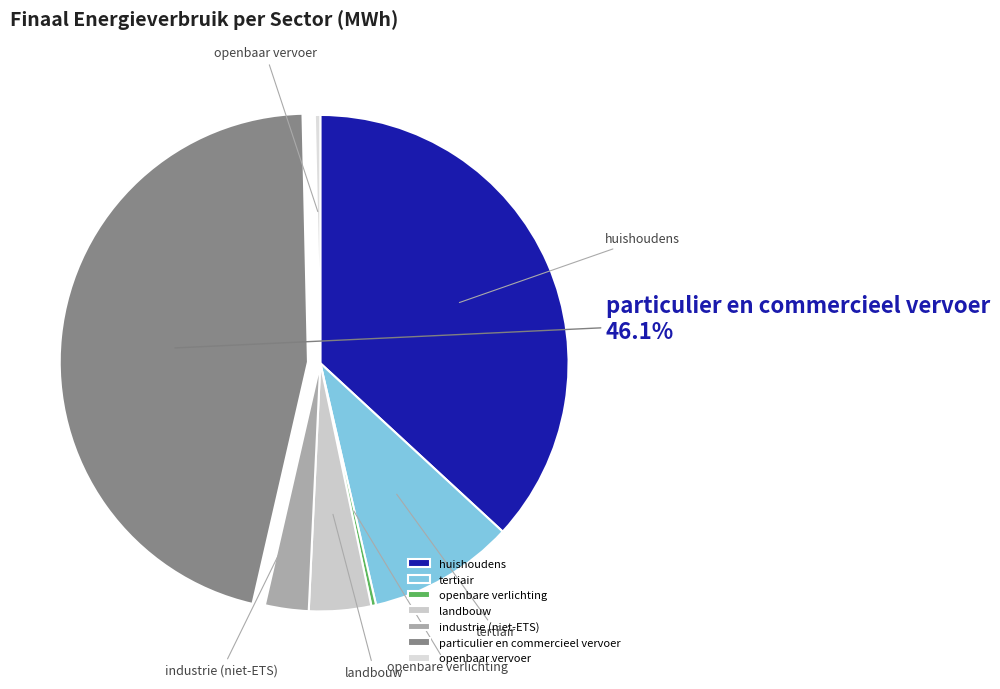

Is the sum of tertiair and huishoudens greater than half?

No